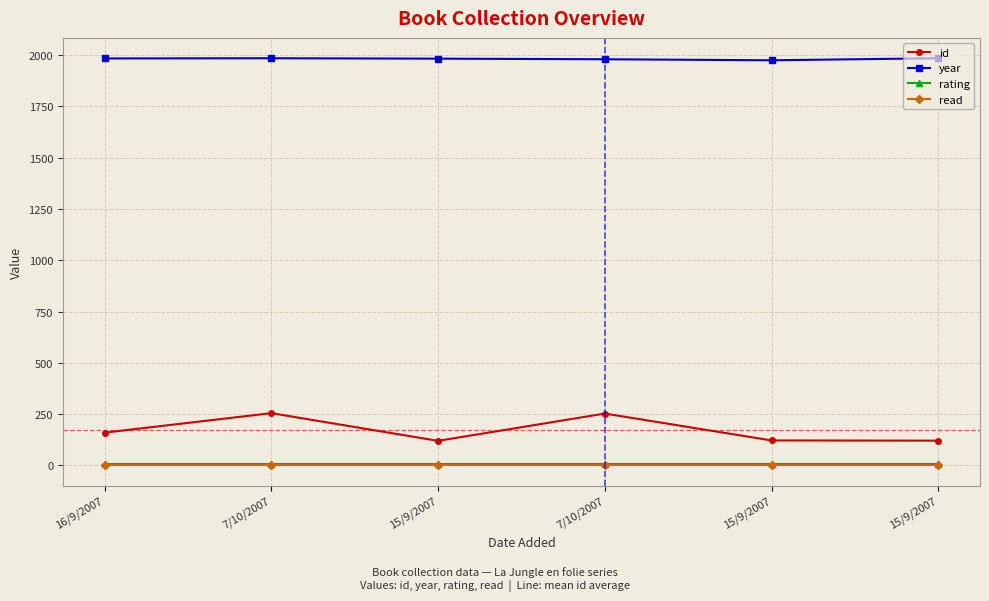

True or false: year has a value of 1983 at 16/9/2007.

True